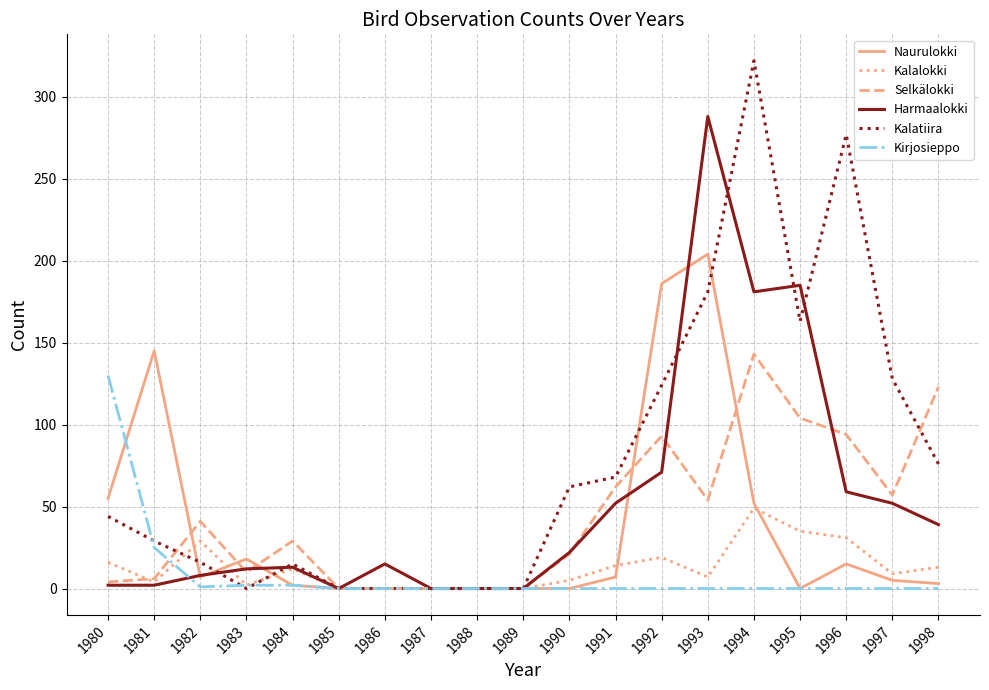

Which series ends up on top after the final intersection of Naurulokki and Kirjosieppo?

Naurulokki